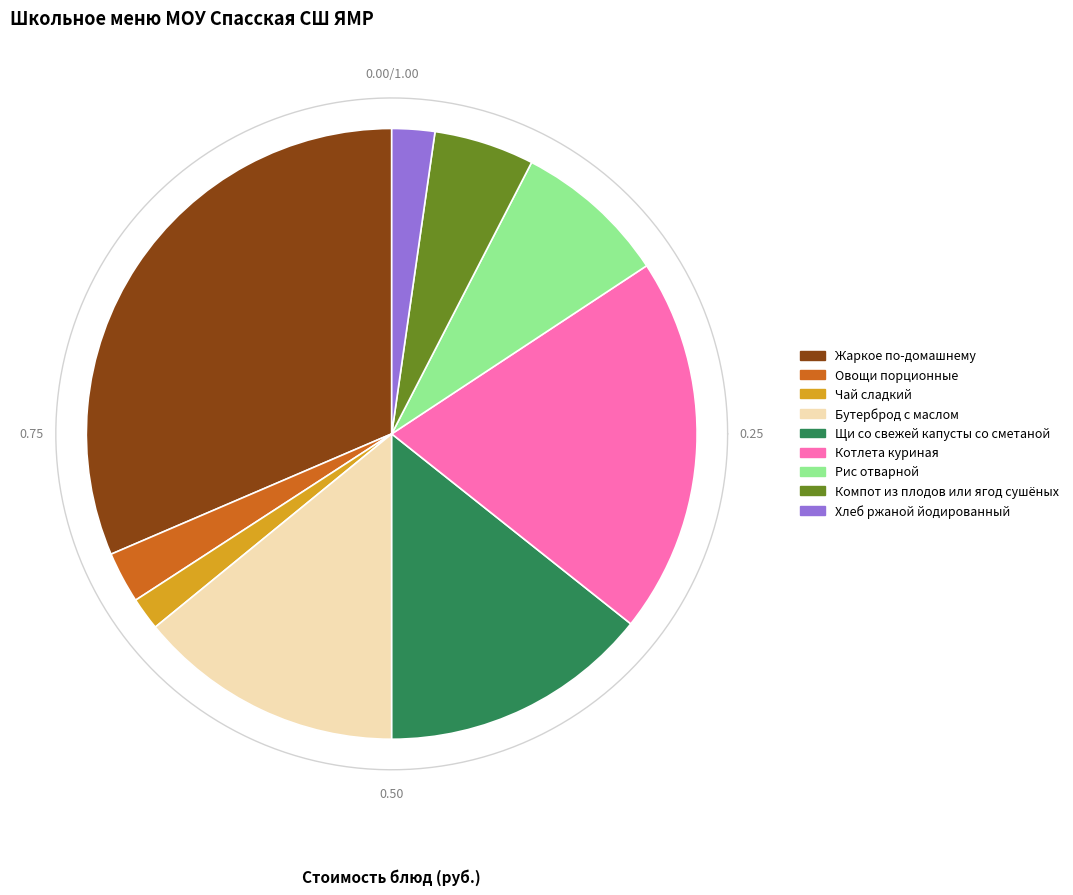

Between Рис отварной and Котлета куриная, which is larger?

Котлета куриная